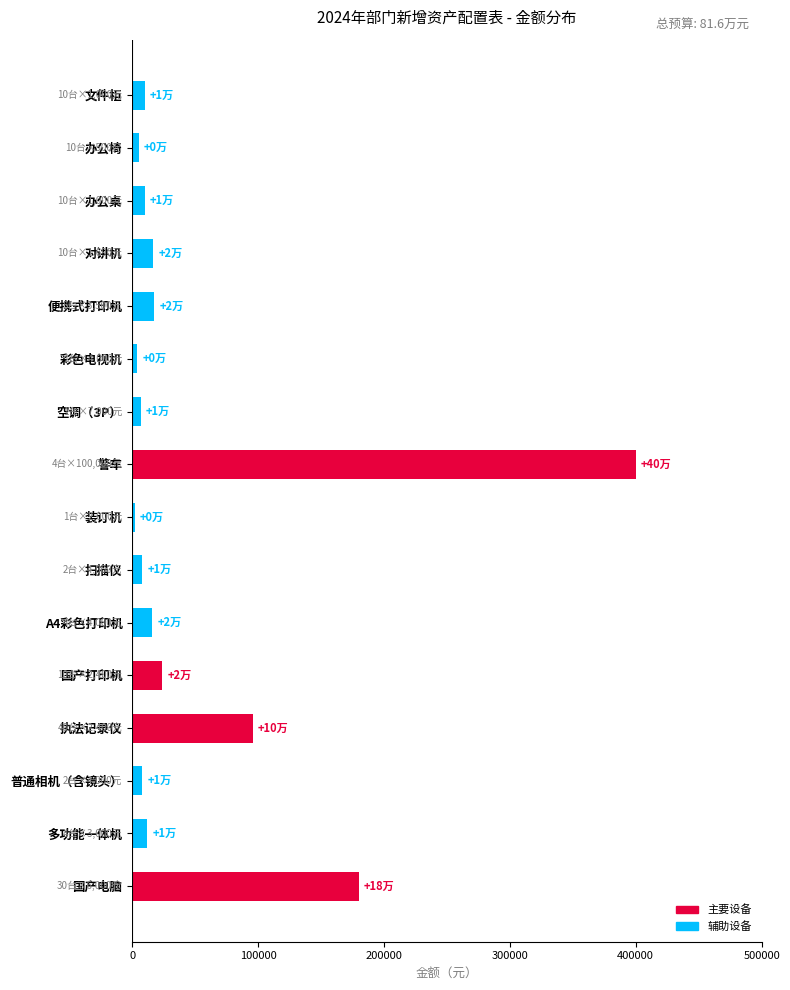

Are the bars horizontal?

Yes